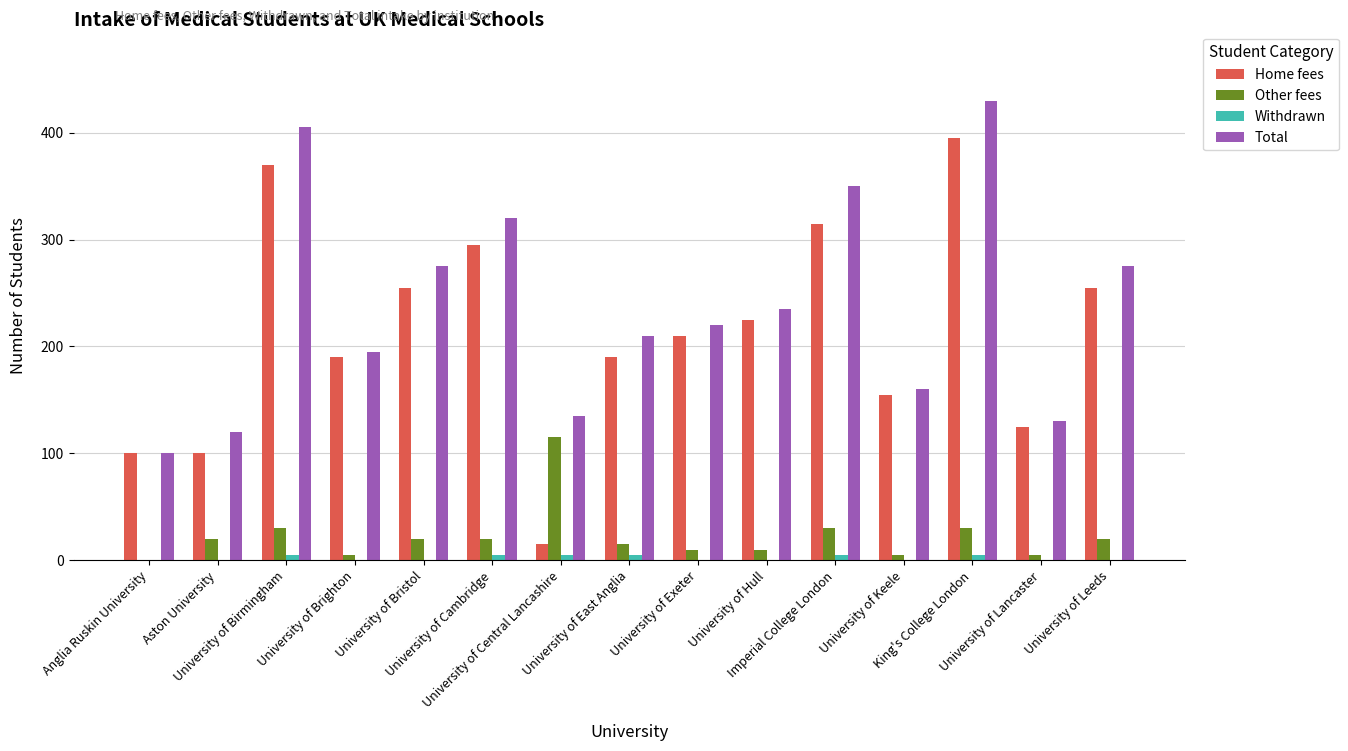

Which category has the highest value across all series?

King's College London